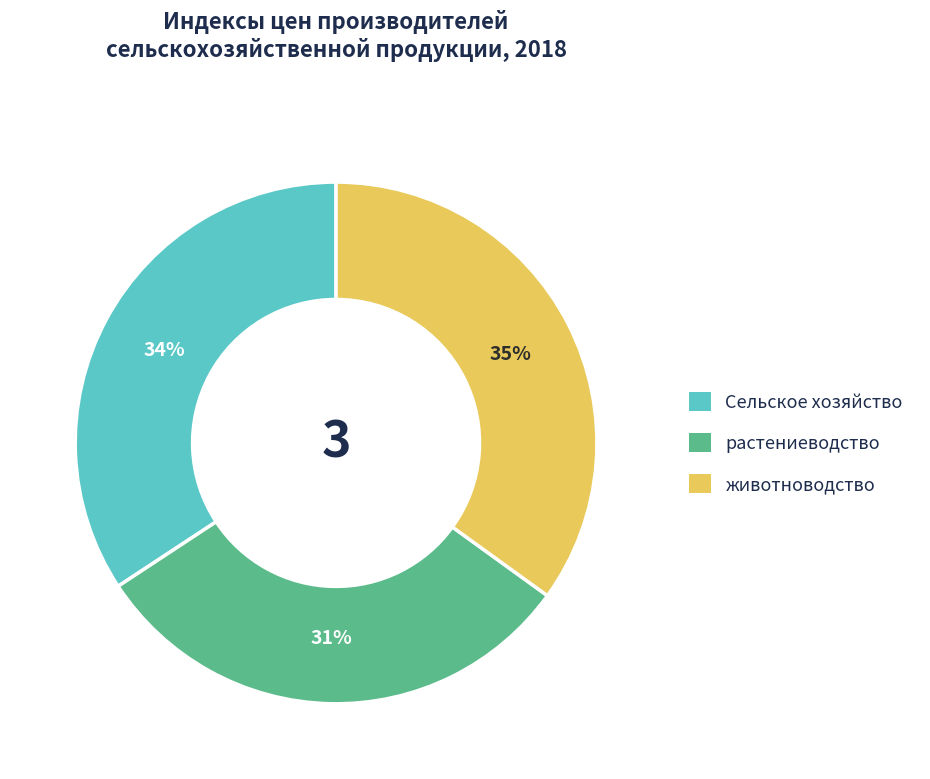

How many segments does this pie chart have?

3